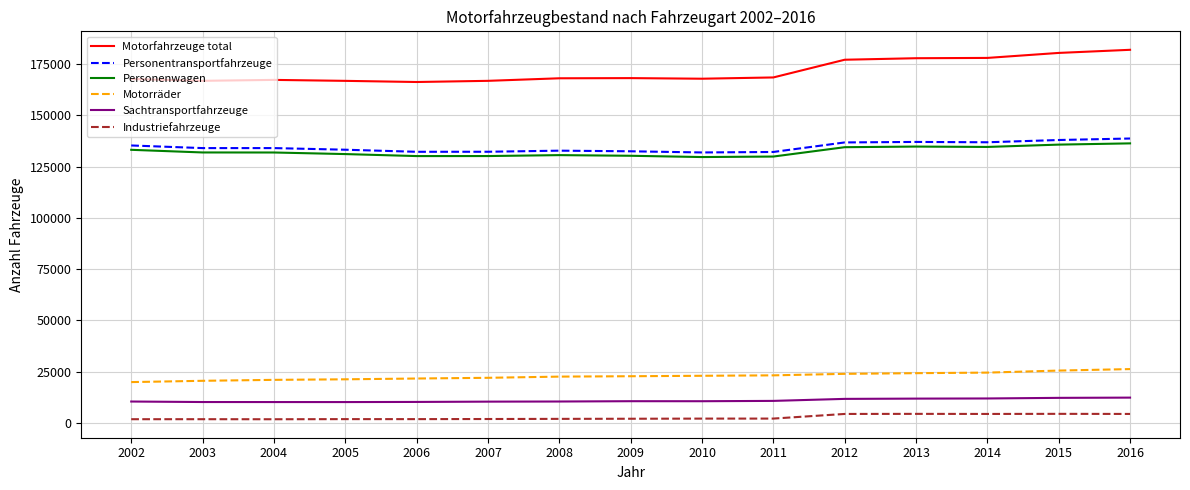

What is the difference between the maximum and minimum values in the Personentransportfahrzeuge series?

6800